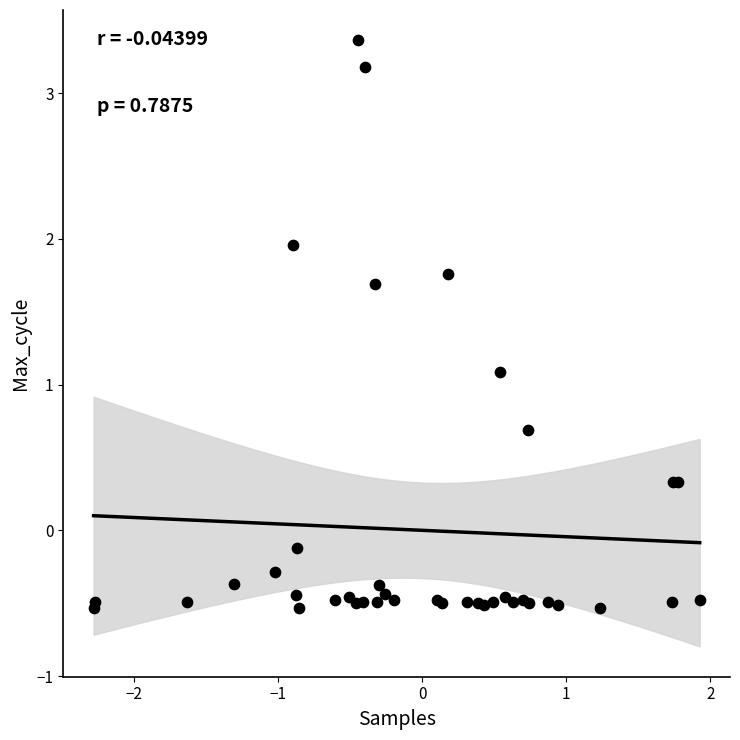

What Y value in the scatter plot is closest to 1?

1.1